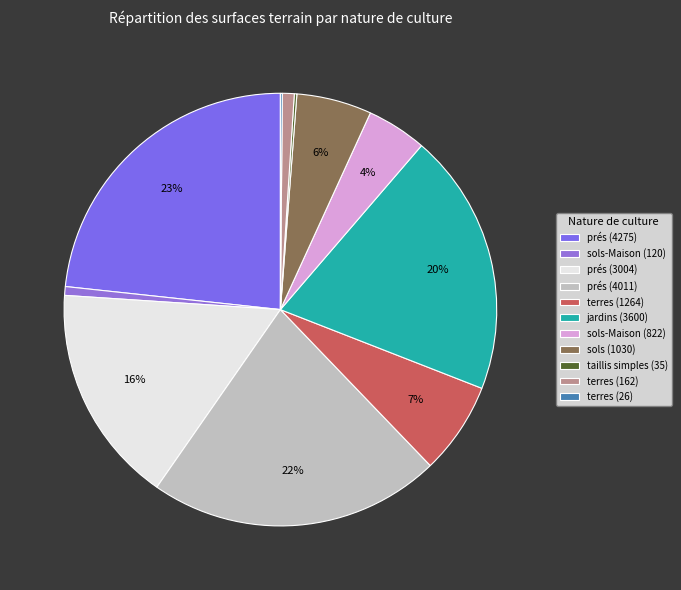

Does terres (162) account for over 50% of the chart?

No